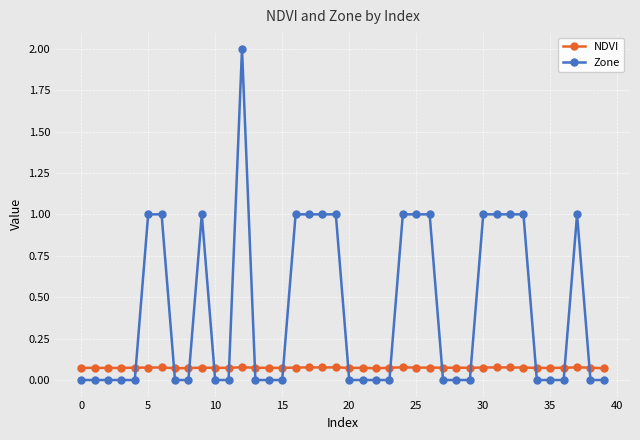

What is the sum of all Zone values?

17.0